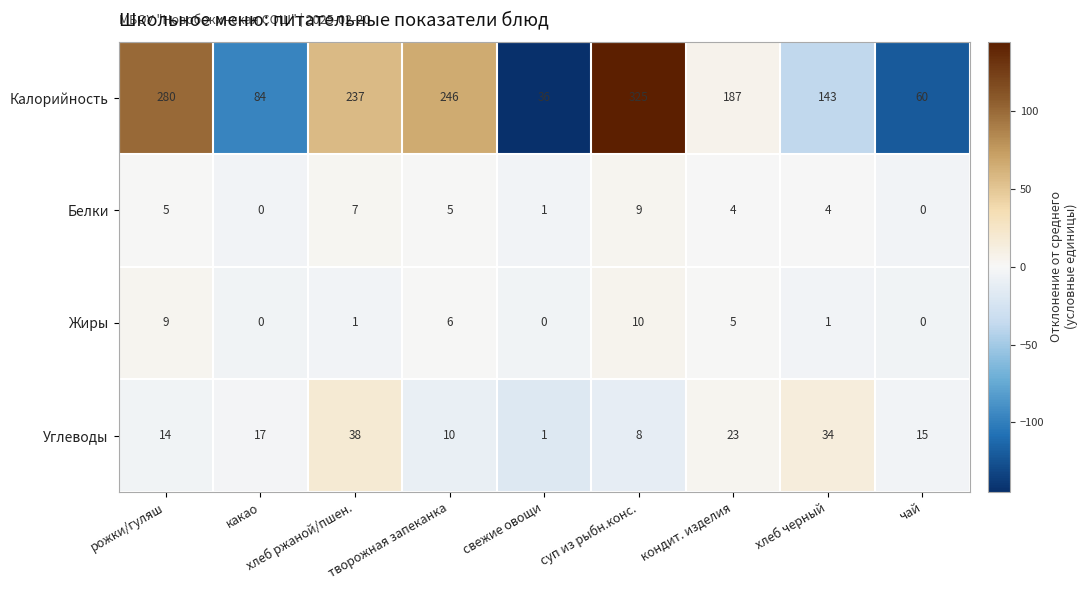

What is the greatest value displayed?

325